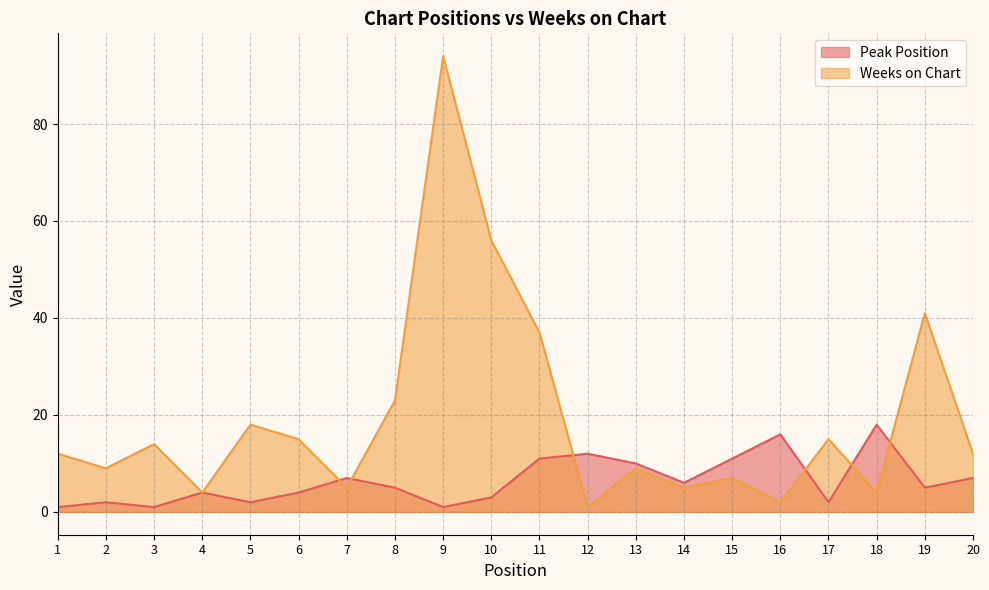

At which label does Weeks on Chart first exceed 12?

3